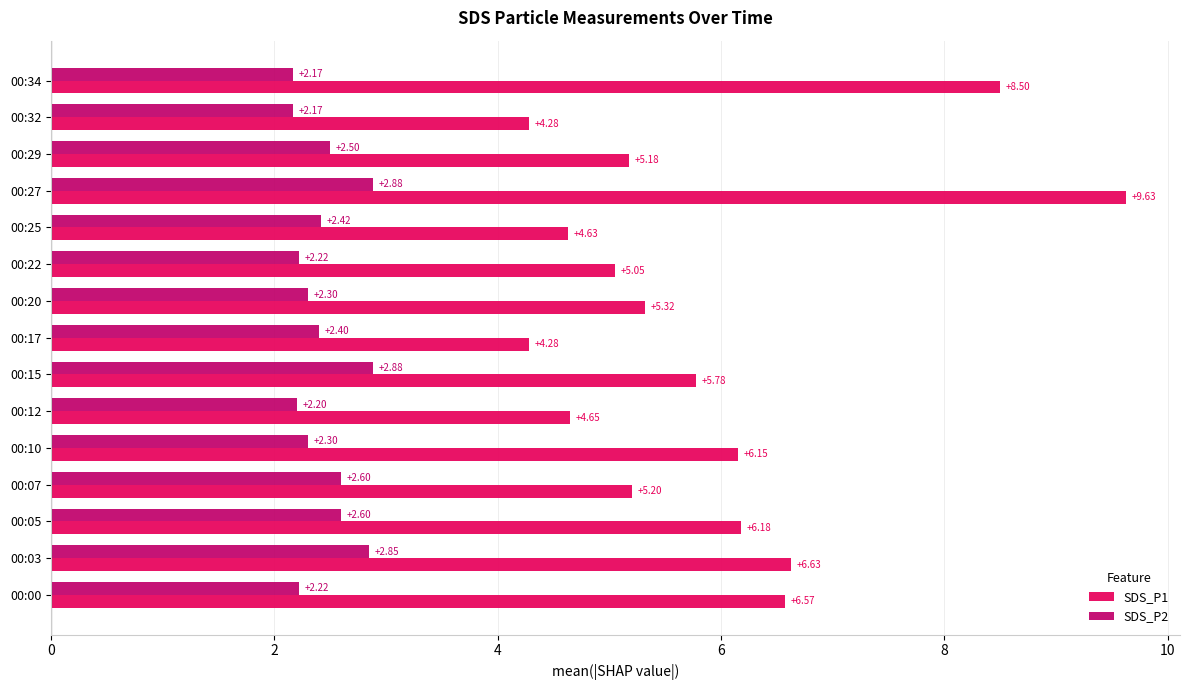

What is the difference between the second highest and second lowest values in the SDS_P2 series?

0.7